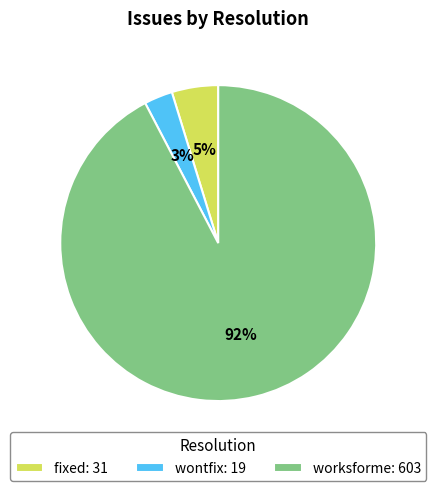

To the nearest percent, what is the difference between the largest and smallest slice percentages?

89%